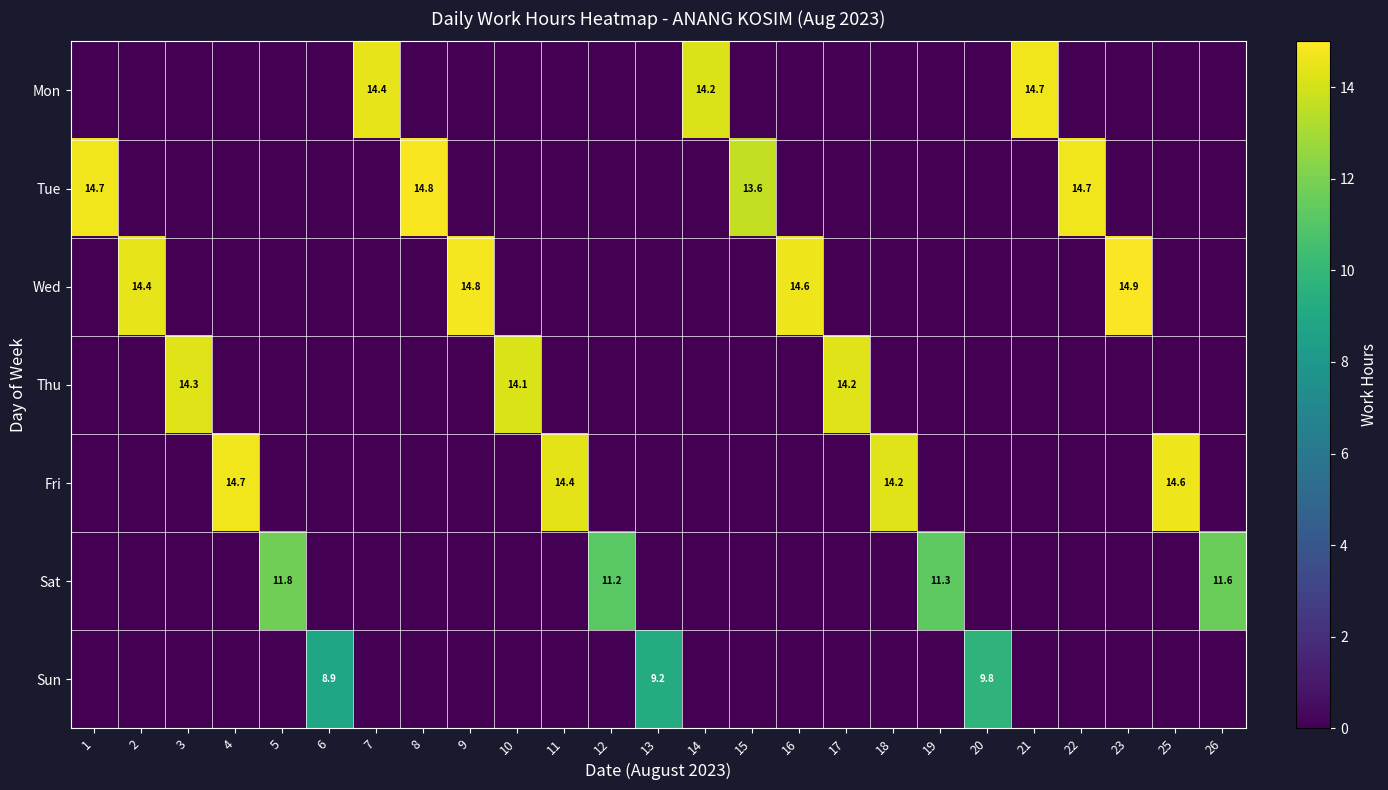

Which label corresponds to the smallest value in the chart?

1